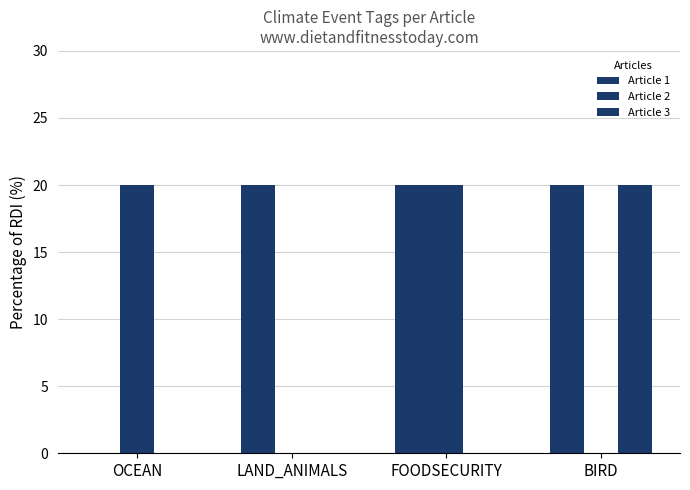

At how many categories does at least one series exceed 0?

4